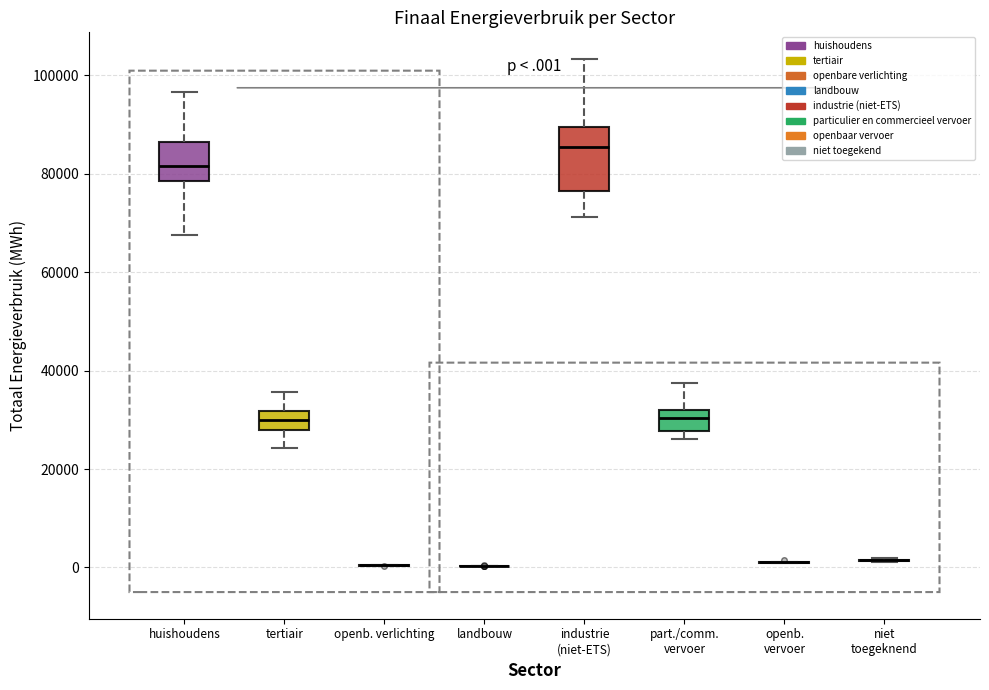

Reading left to right, read every box against the y-axis: the position of its median line, the range the box covers, and the ends of its whiskers. The values are not printed on the chart, so give them approximately, as read against the axis.

huishoudens: median 82000, box 78000 to 86000, whiskers 68000 to 96000
tertiair: median 30000, box 28000 to 32000, whiskers 24000 to 36000
openb. verlichting: box collapsed to a line at 0, whiskers 0 to 0
landbouw: box collapsed to a line at 0, whiskers 0 to 0
industrie (niet-ETS): median 86000, box 76000 to 90000, whiskers 72000 to 104000
part./comm. vervoer: median 30000, box 28000 to 32000, whiskers 26000 to 38000
openb. vervoer: box collapsed to a line at 2000, whiskers 0 to 2000
niet toegeknend: box collapsed to a line at 2000, whiskers 2000 to 2000